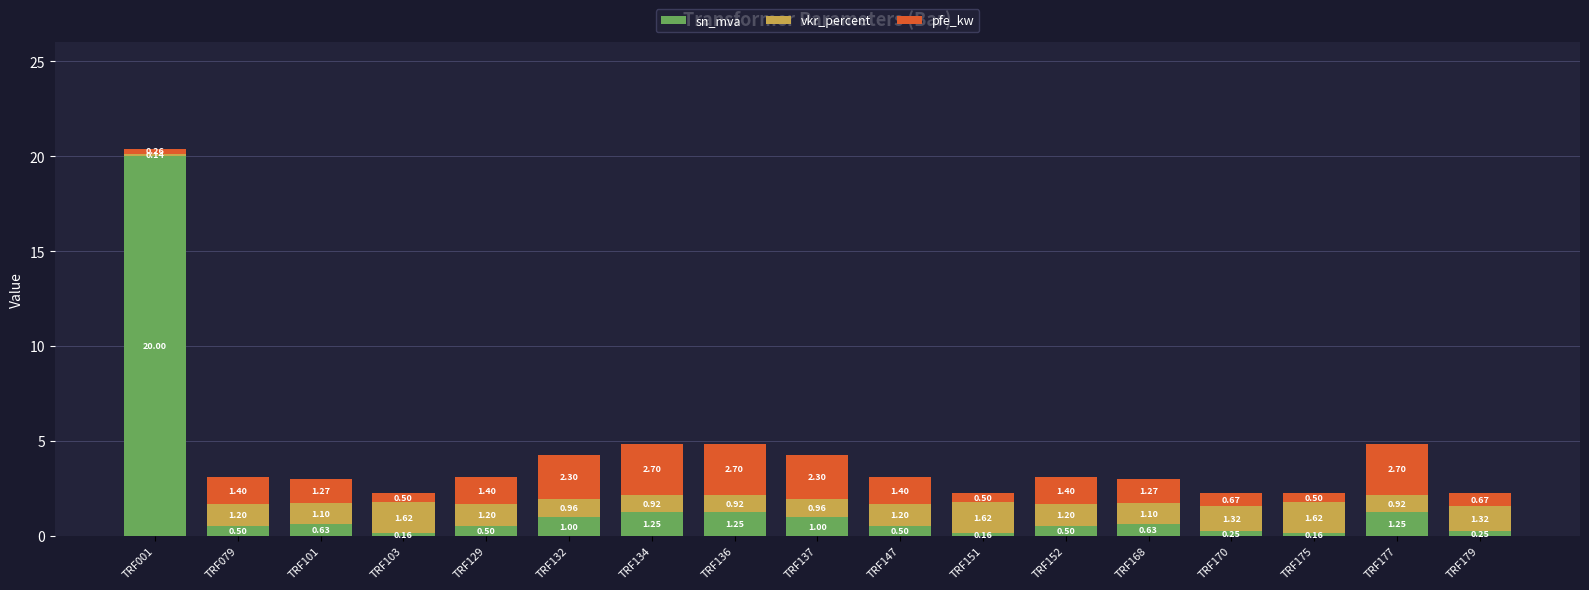

What is the difference between the second highest and minimum values in the sn_mva series?

1.1